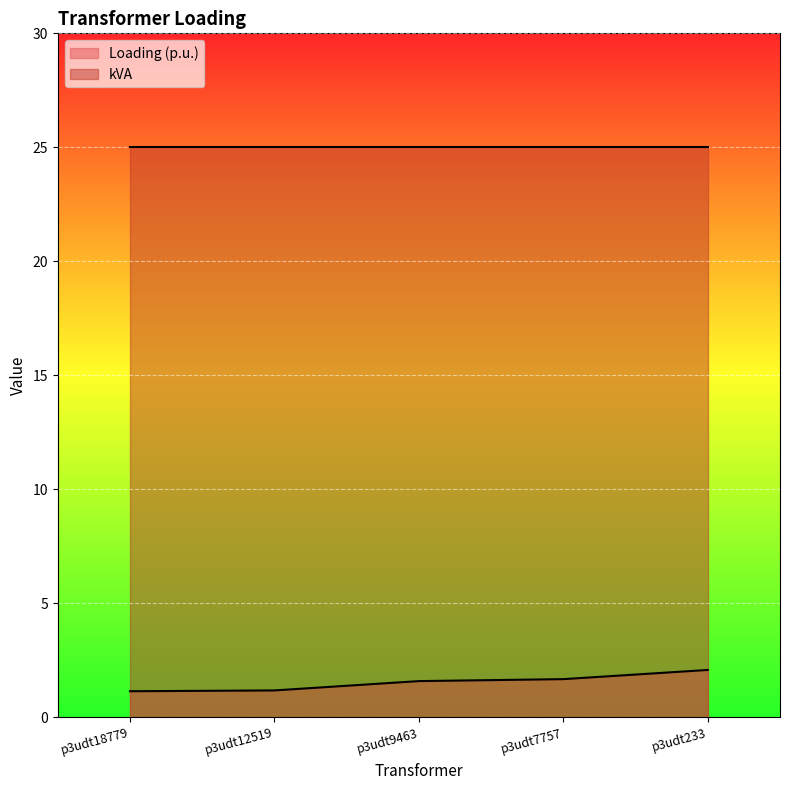

Is it true that the value at p3udt18779 is 1.1?

True